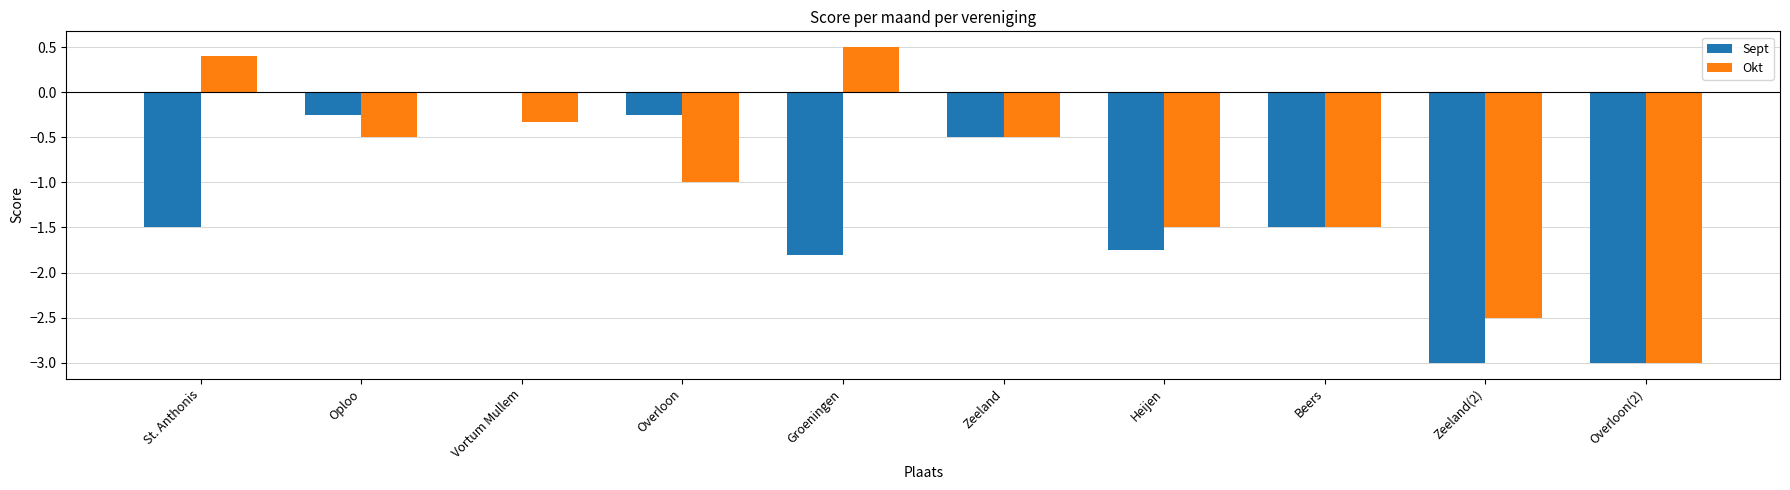

The Okt series shows 0.2 at Groeningen. True or false?

False